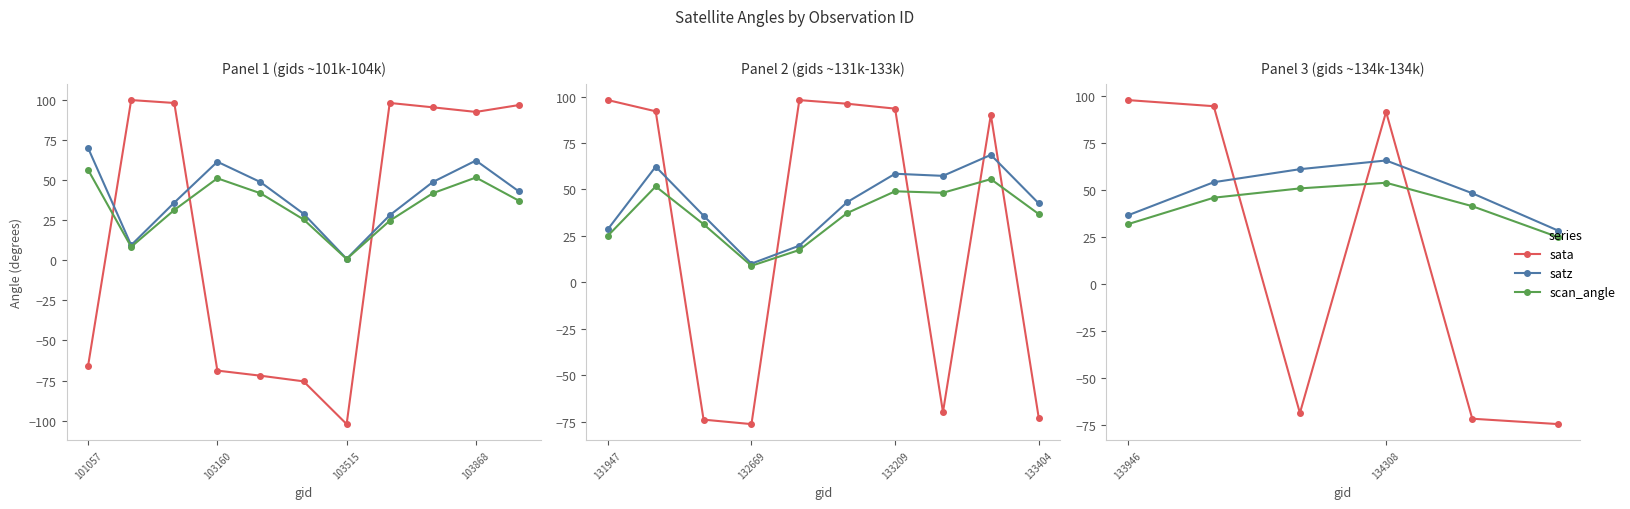

List the series in order of their overall mean, highest first.

satz, scan_angle, sata